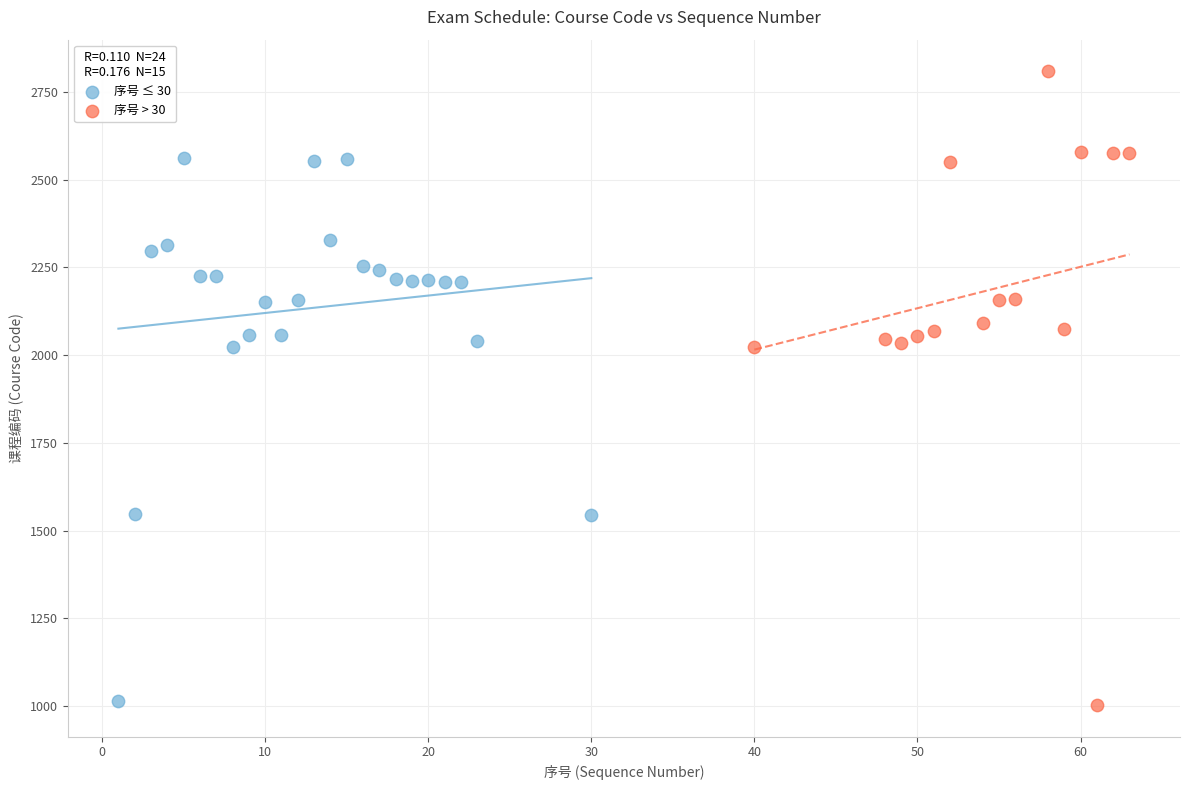

Which series reaches the maximum Y coordinate?

序号 > 30